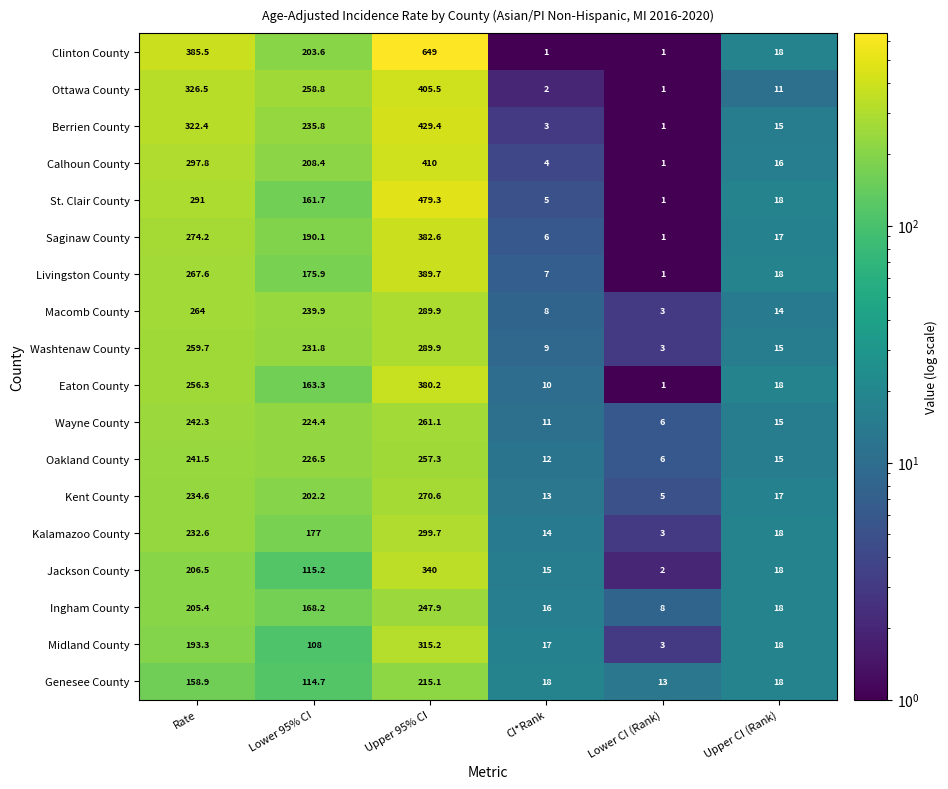

Rank the series at Lower 95% CI from highest to lowest value.

Ottawa County, Macomb County, Berrien County, Washtenaw County, Oakland County, Wayne County, Calhoun County, Clinton County, Kent County, Saginaw County, Kalamazoo County, Livingston County, Ingham County, Eaton County, St. Clair County, Jackson County, Genesee County, Midland County